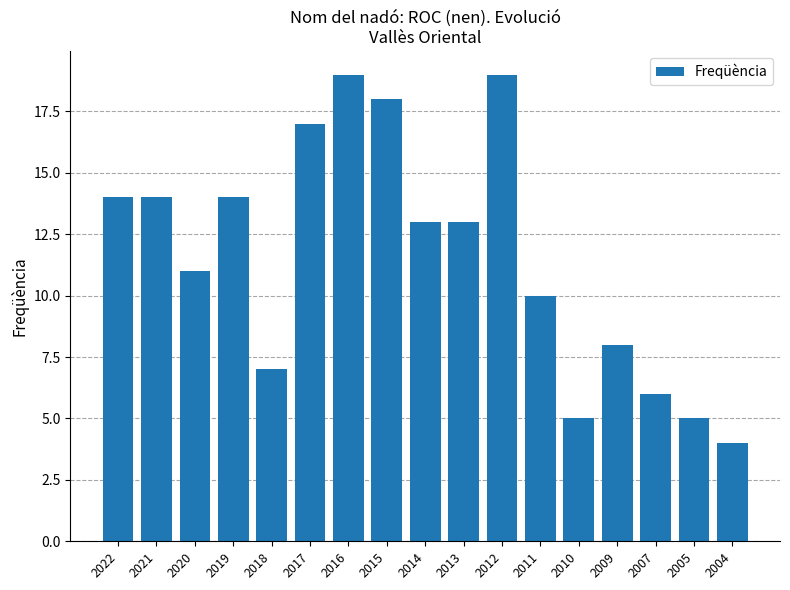

At which label does the data first exceed 13?

2022